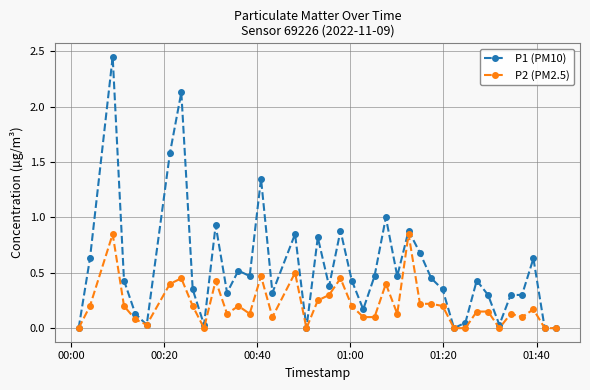

True or false: P2 (PM2.5) has more than 0 interior local peaks.

True